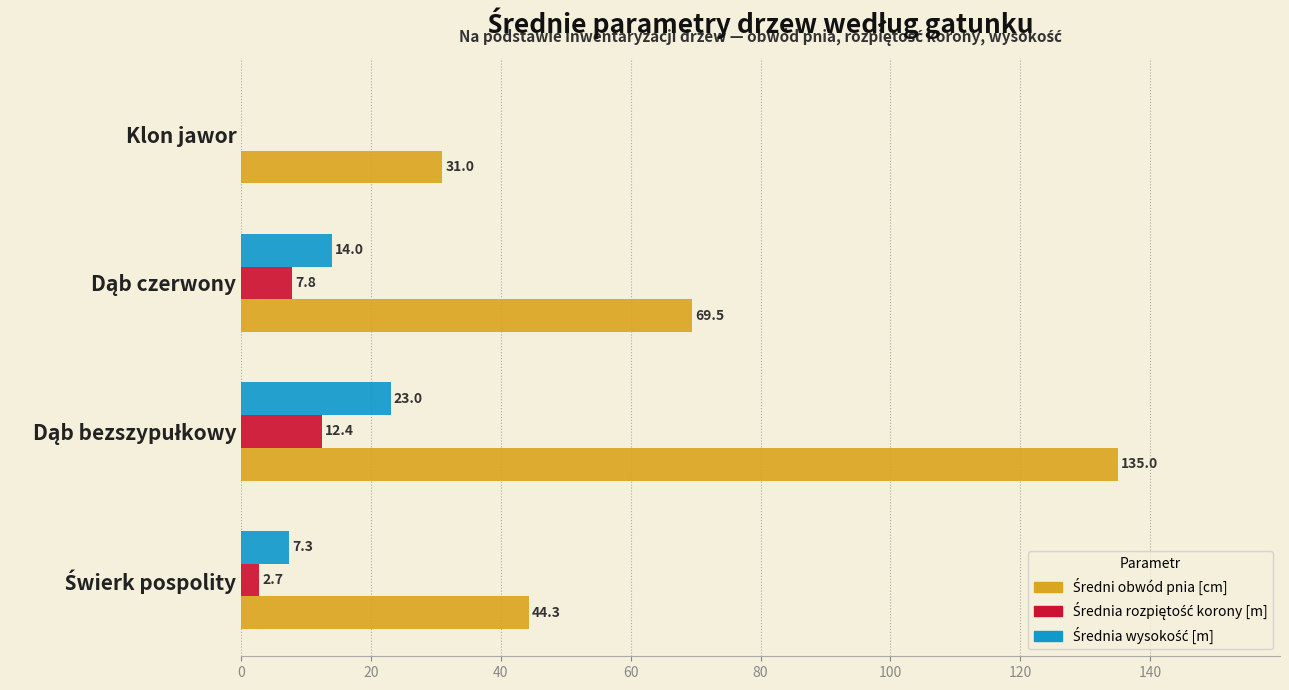

What is the total value across all series at Klon jawor?

31.0